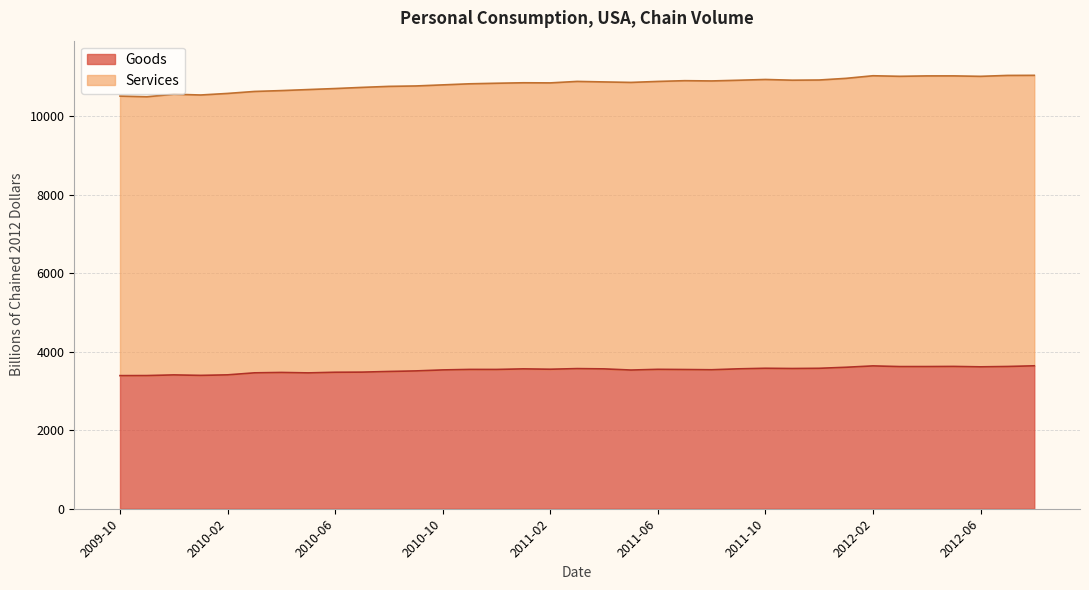

What is the sum of all Services values?

379177.2